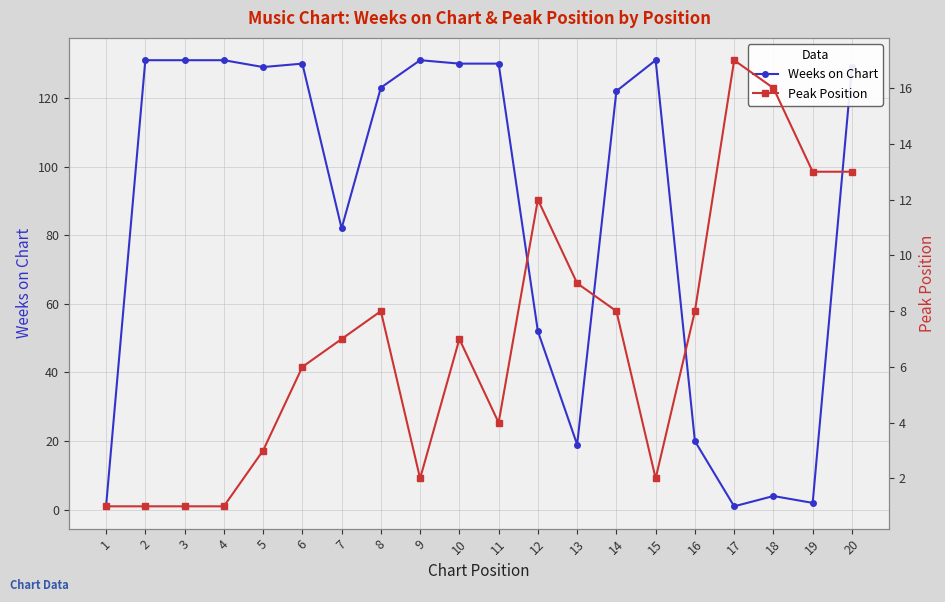

How many data points does each series have?

20